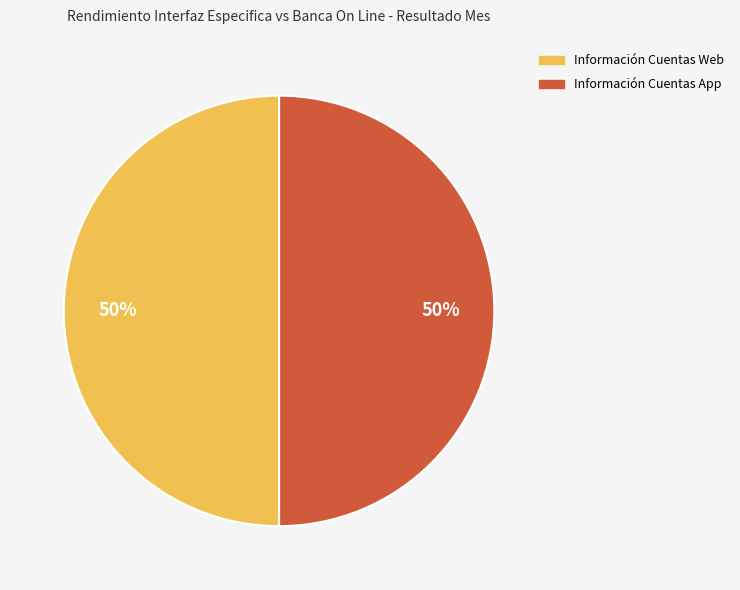

To the nearest percent, what is the average slice percentage?

50%